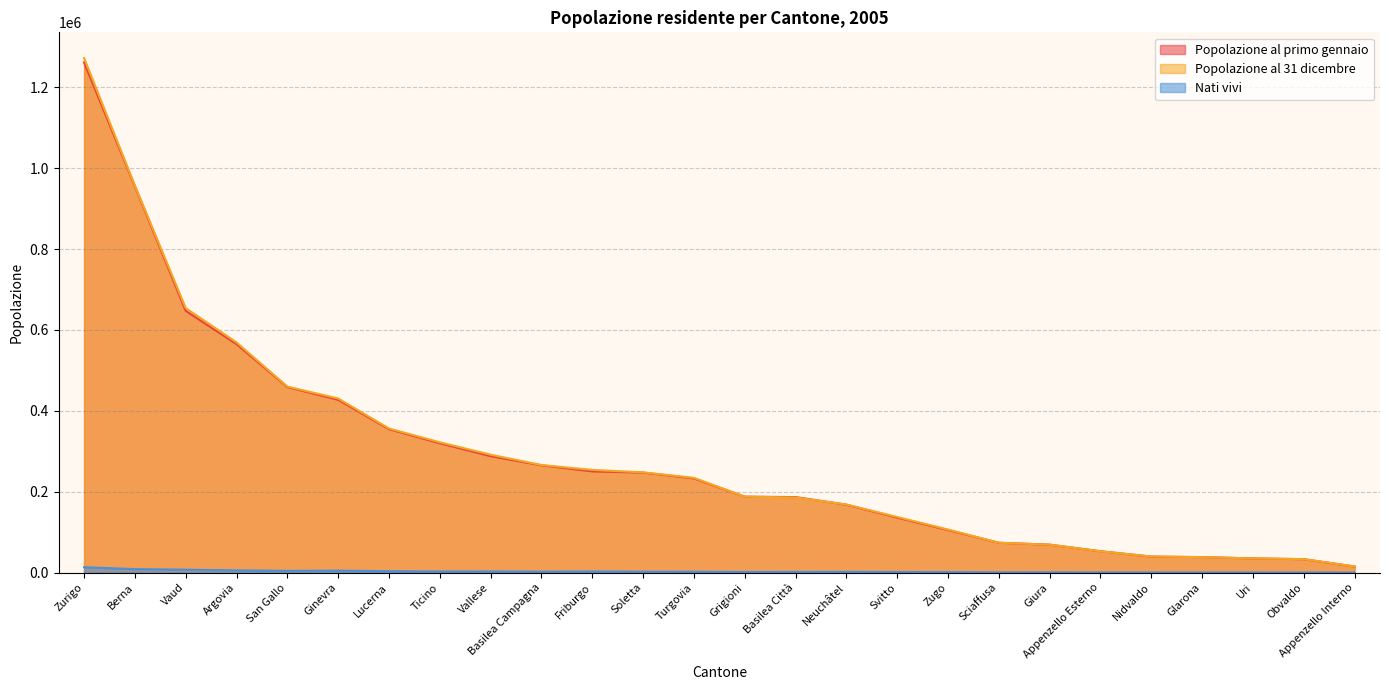

At which label does Popolazione al 31 dicembre reach its peak?

Zurigo